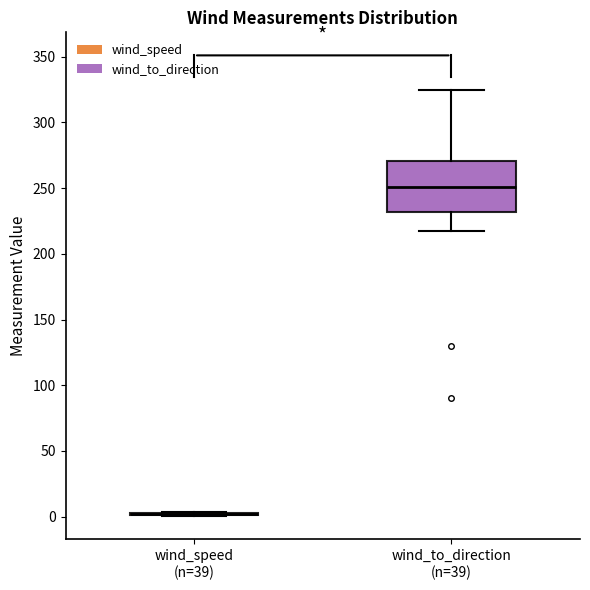

Reading left to right, read every box against the y-axis: the position of its median line, the range the box covers, and the ends of its whiskers. The values are not printed on the chart, so give them approximately, as read against the axis.

wind_speed (n=39): box collapsed to a line at 0, whiskers 0 to 5
wind_to_direction (n=39): median 250, box 230 to 270, whiskers 215 to 325